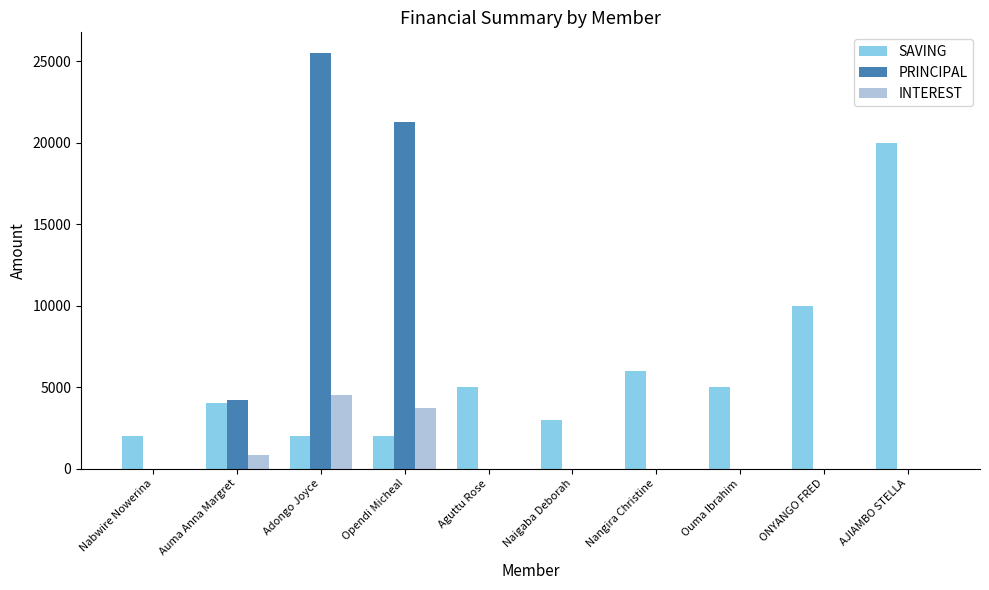

How many series are shown in this chart?

3